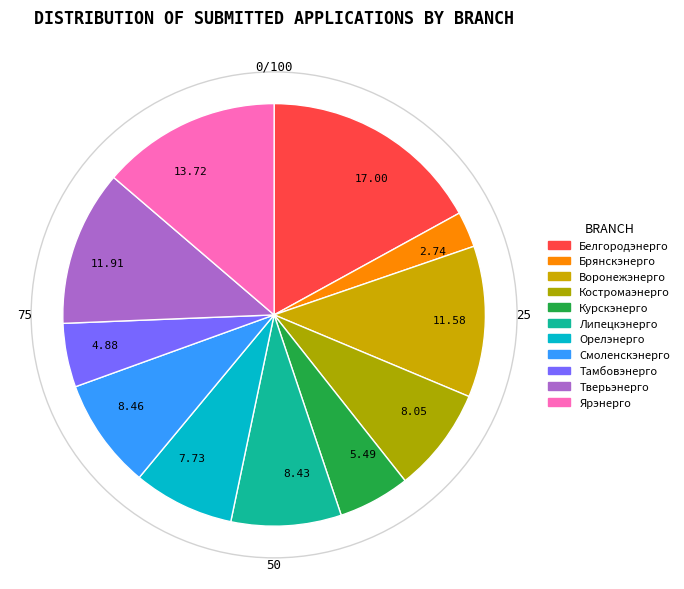

Which category has the biggest portion of the pie?

17.00